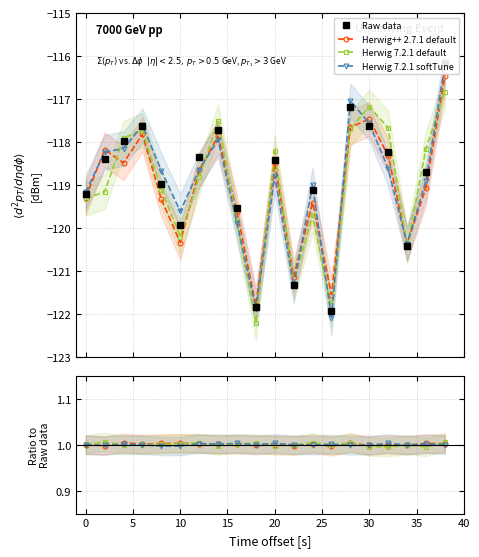

What is the average value of the Raw data series?

-118.9